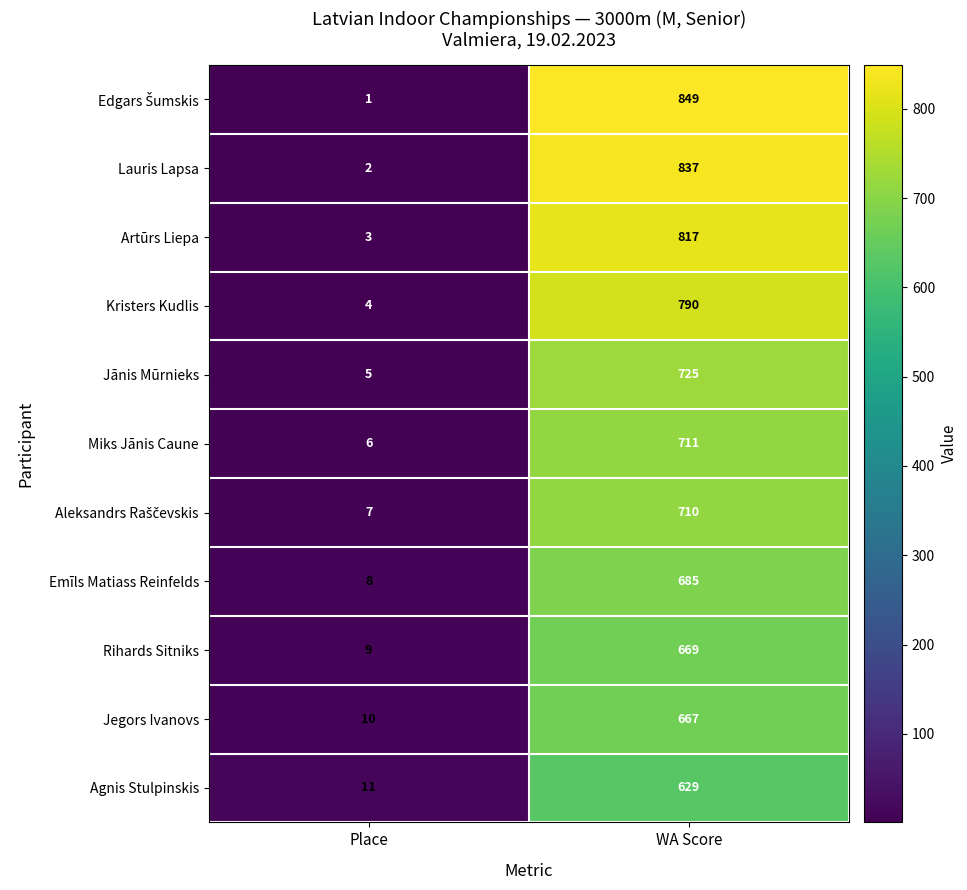

Which category has the lowest value in the Lauris Lapsa series?

Place